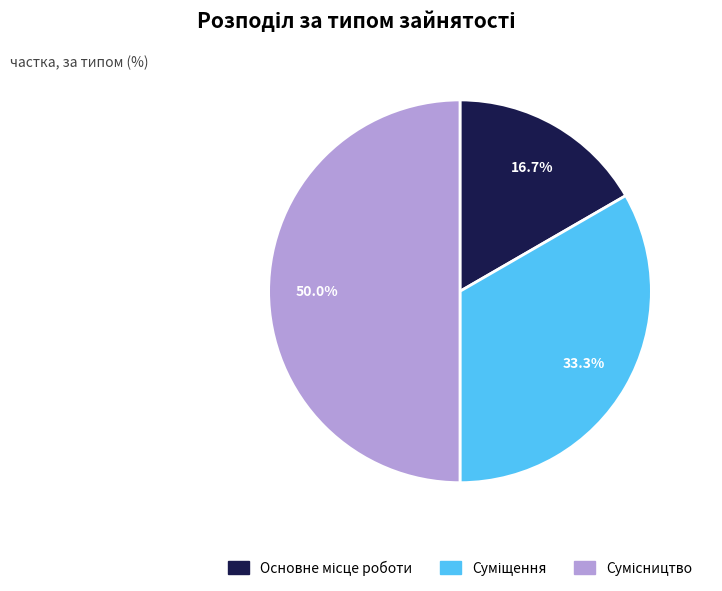

Which slice is the smallest?

Основне місце роботи